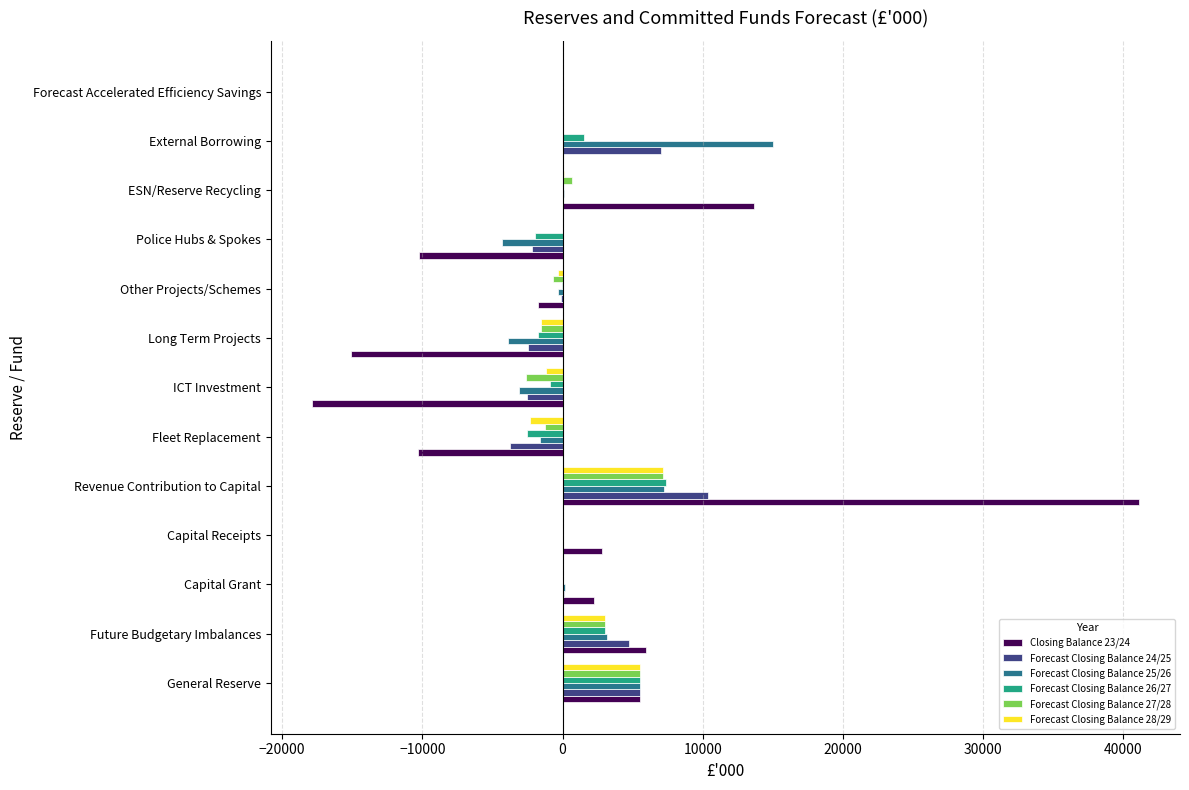

How many data points does each series have?

13